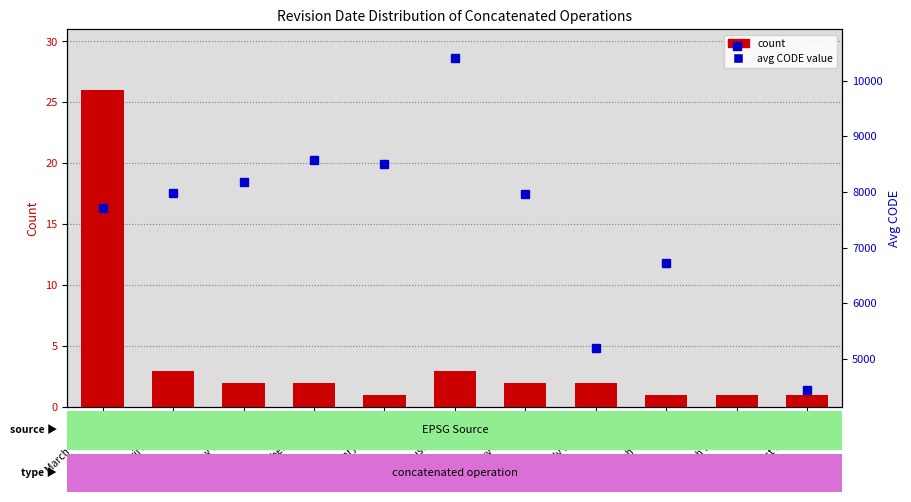

Is the value of count at March 16, 2024 greater than the value of avg CODE (percentile rank within sample) at January 17, 2023?

No